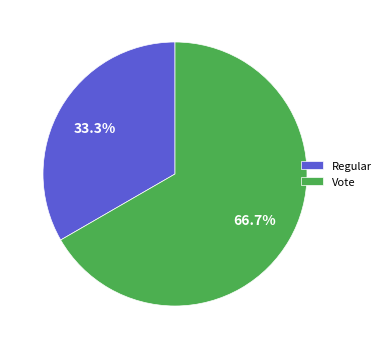

What is the ratio of the value at Regular to the value at Vote?

0.5